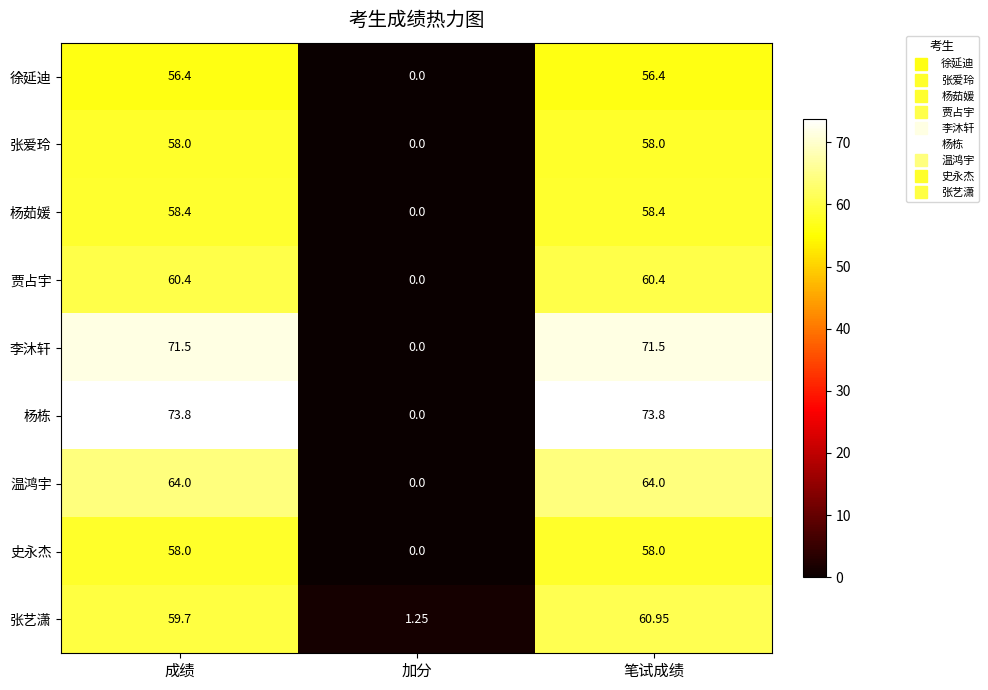

What is the difference between the highest and lowest values at 笔试成绩?

17.4